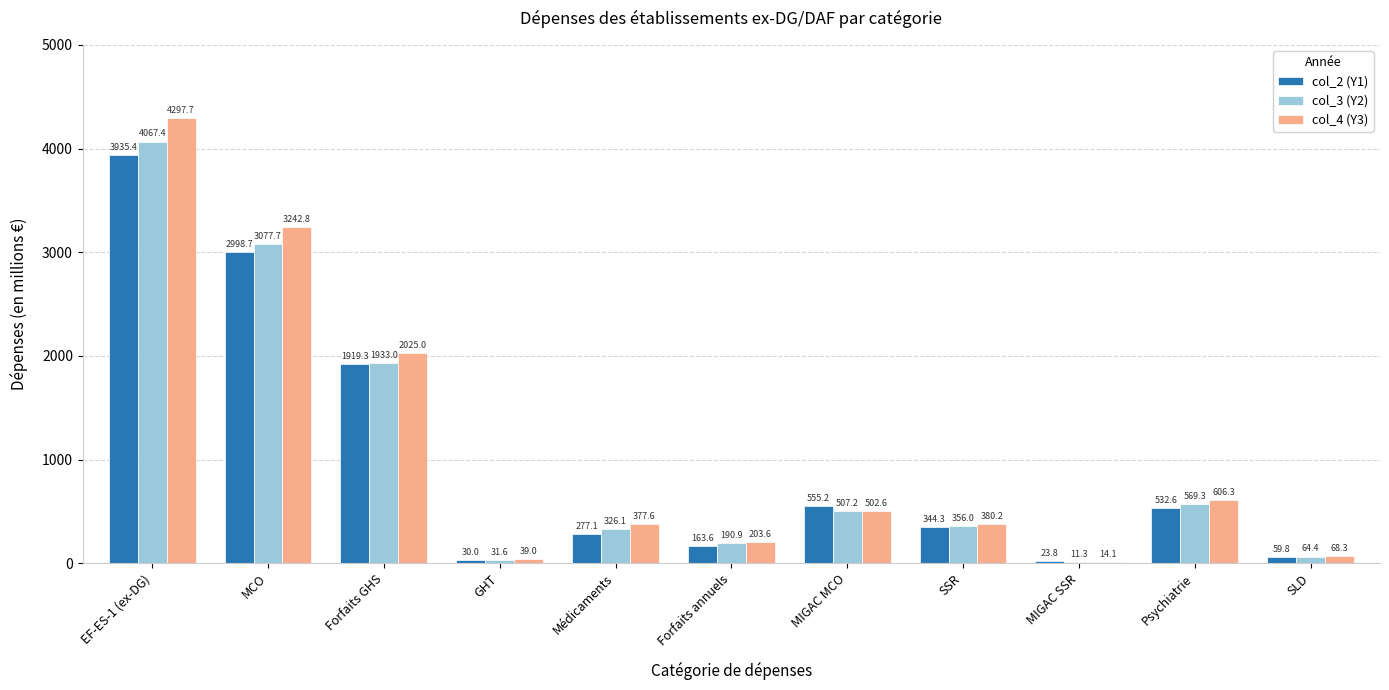

How many values in the col_4 (Y3) series exceed 380?

6